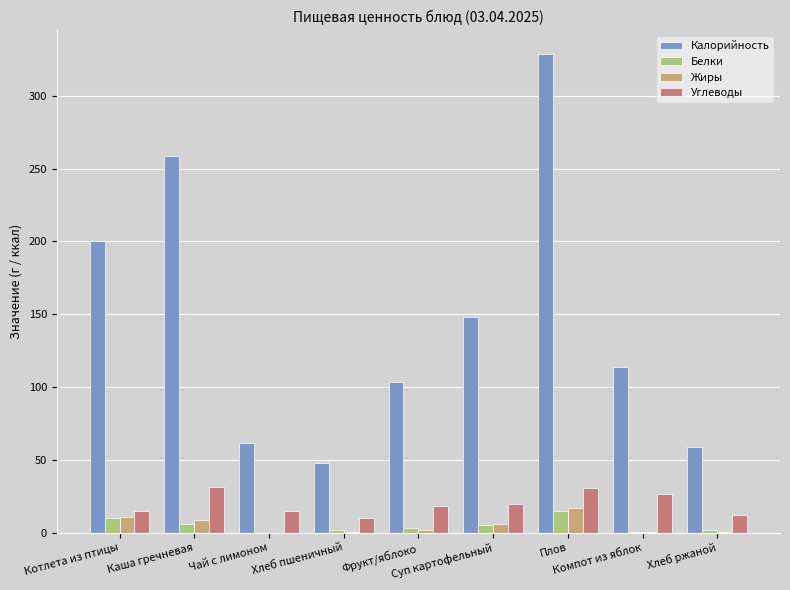

At which category is the sum across all series the highest?

Плов